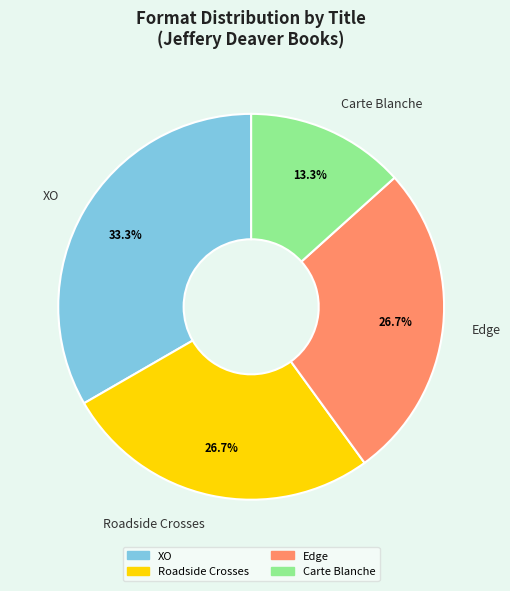

To the nearest percent, what is the difference between the largest and smallest slice percentages?

20%